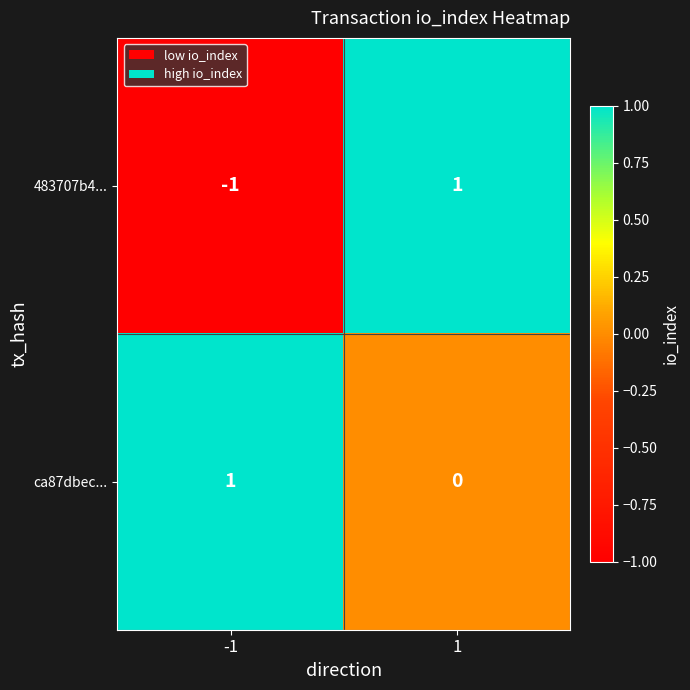

How many categories are shown in the chart?

2